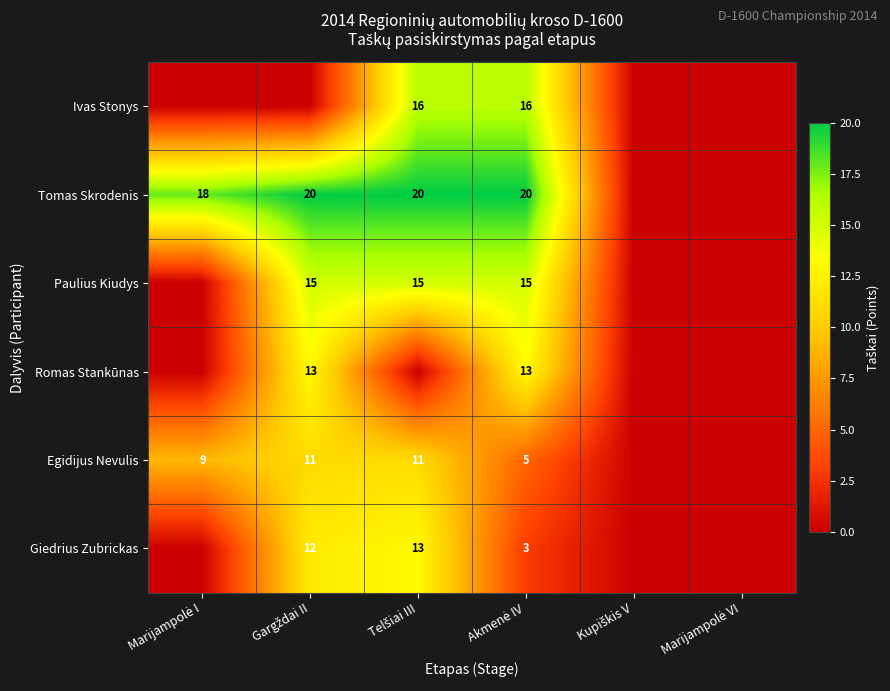

List the series in order of their peak value, lowest first.

Egidijus Nevulis, Romas Stankūnas, Giedrius Zubrickas, Paulius Kiudys, Ivas Stonys, Tomas Skrodenis